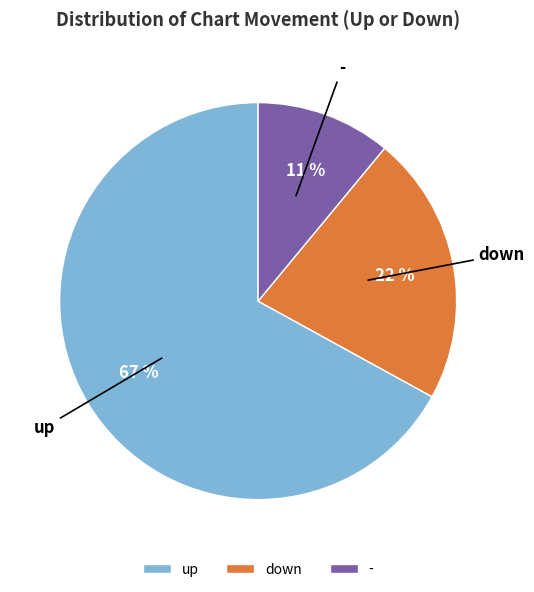

What is the smallest slice in the pie chart?

-